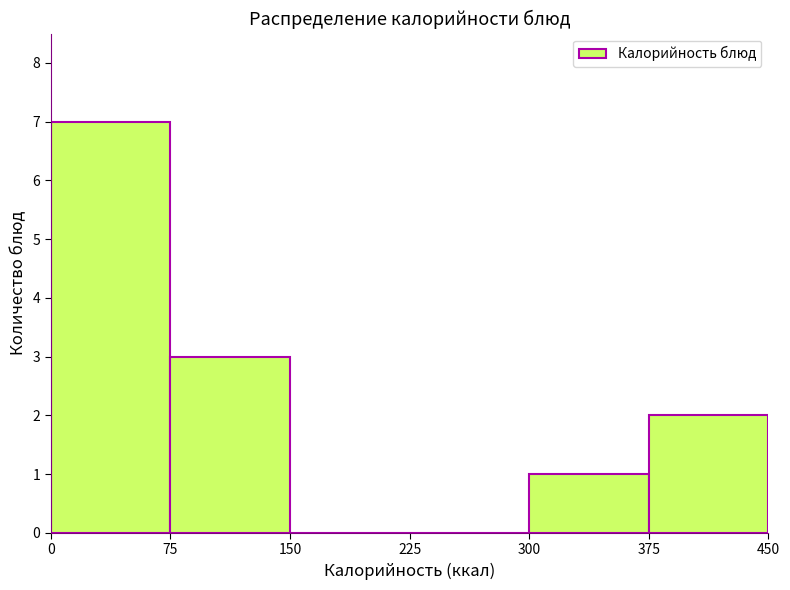

Which range on the x-axis has the tallest bar?

0 to 75